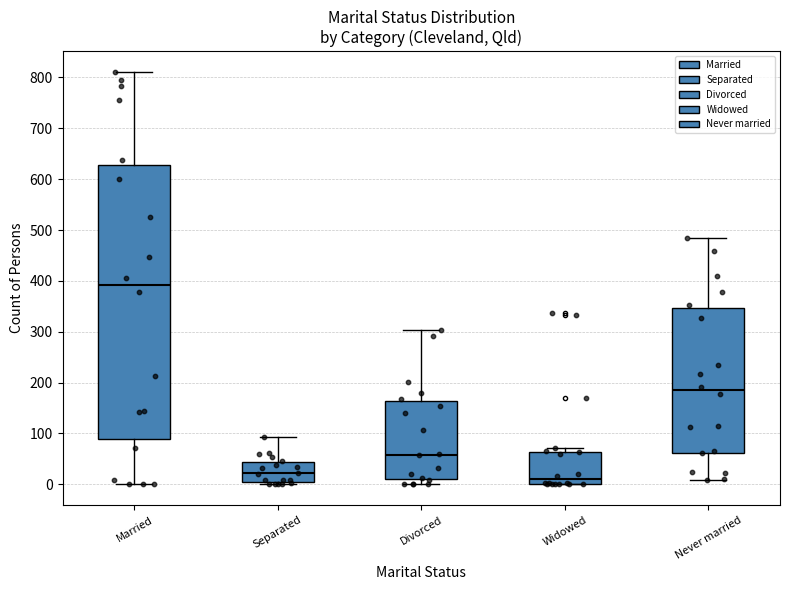

Comparing the boxes themselves (not the whiskers), which one is the tallest?

Married